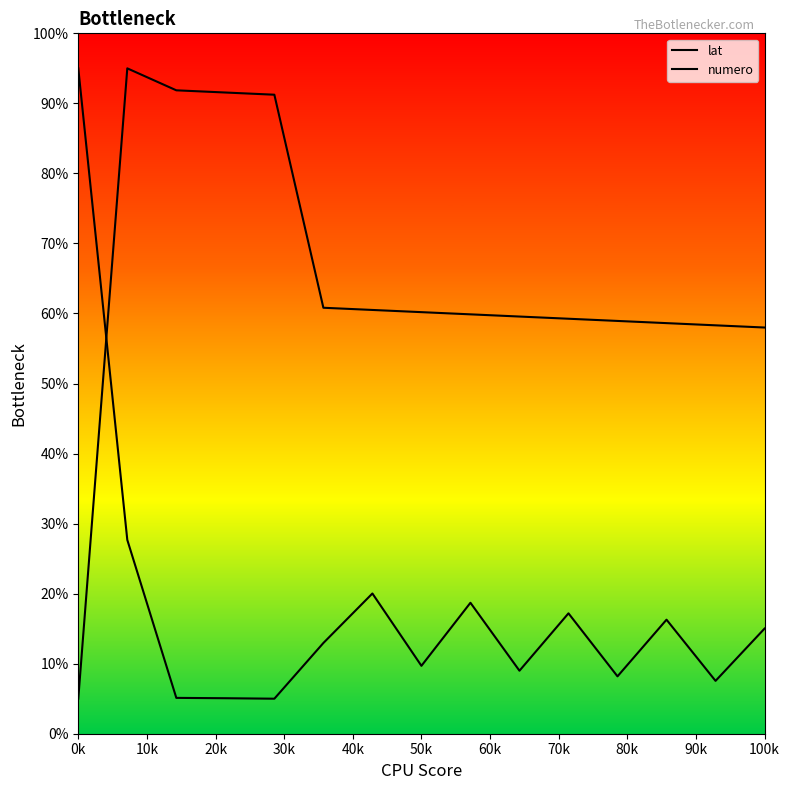

What is the maximum value shown in the chart?

95.0